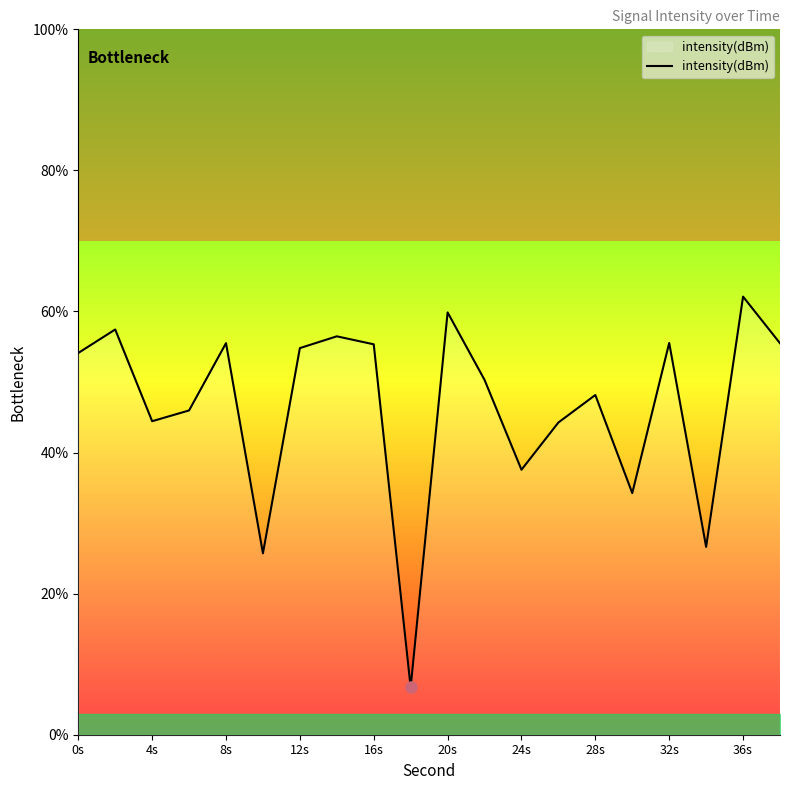

What is the greatest value displayed?

62.1